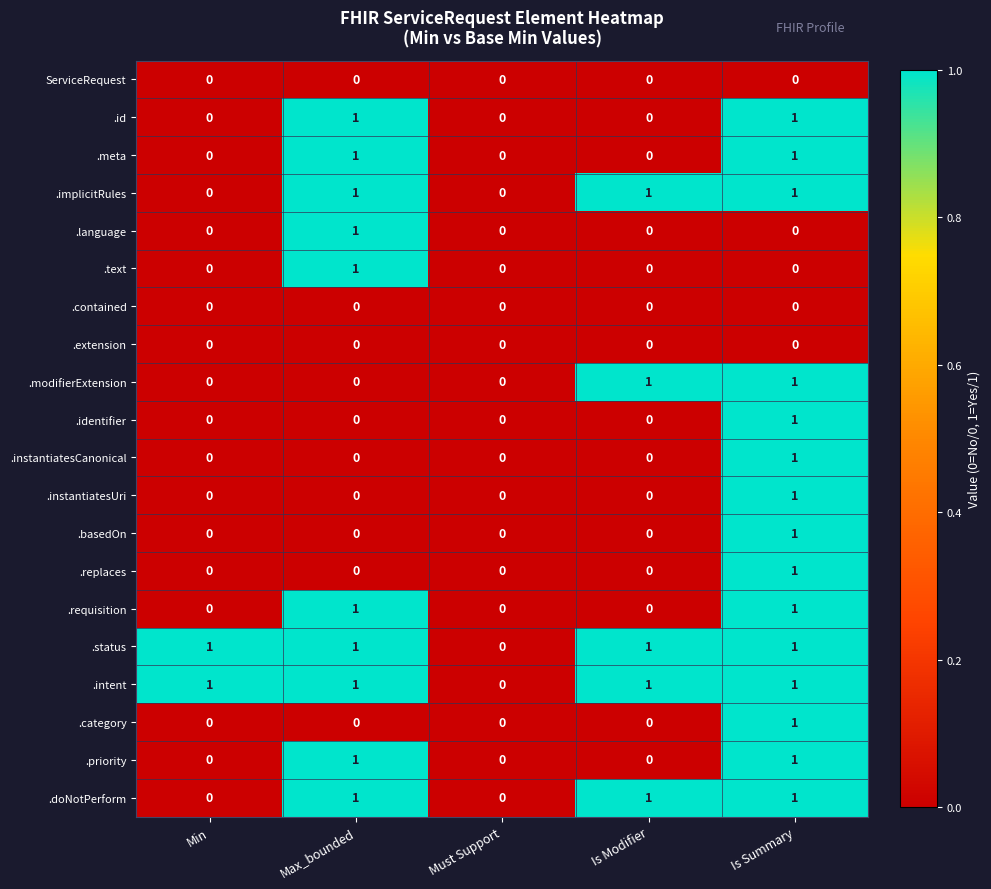

How many categories are shown in the chart?

5